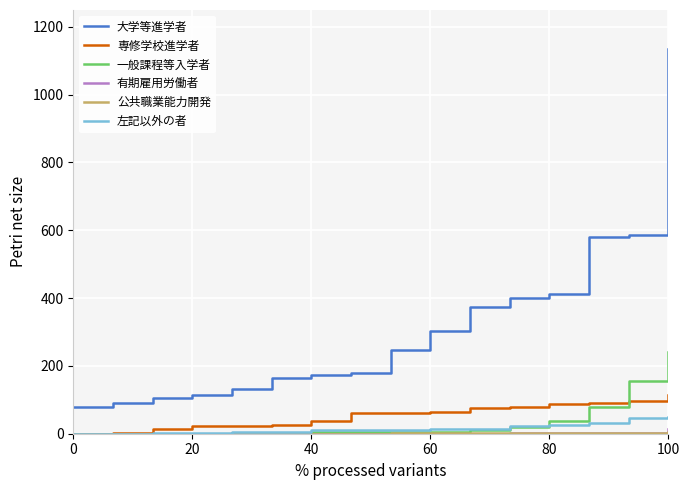

Which series has the largest range (max minus min)?

大学等進学者